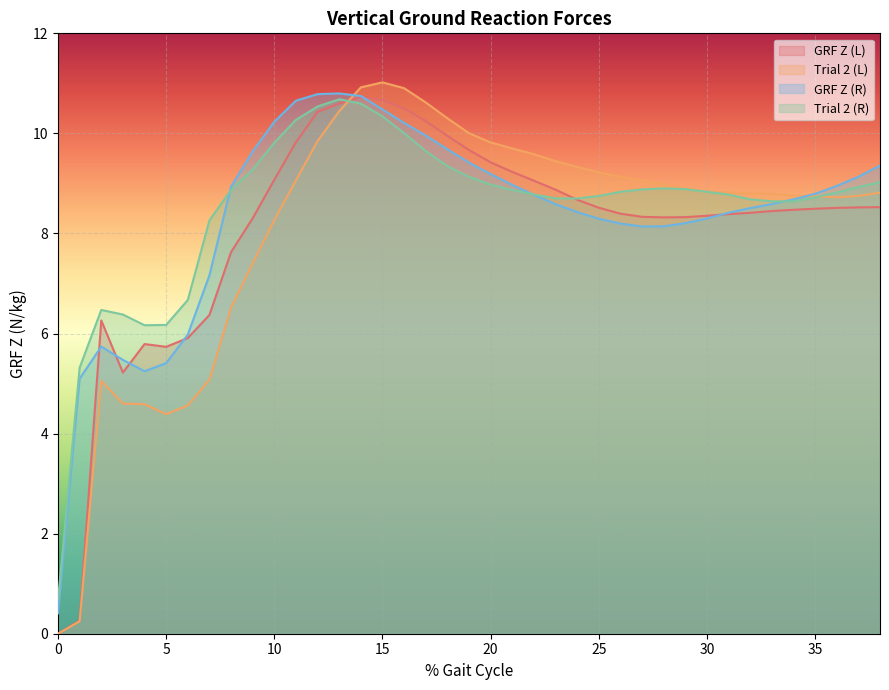

True or false: GRF Z (R) has more than 1 points higher than both neighbors.

True